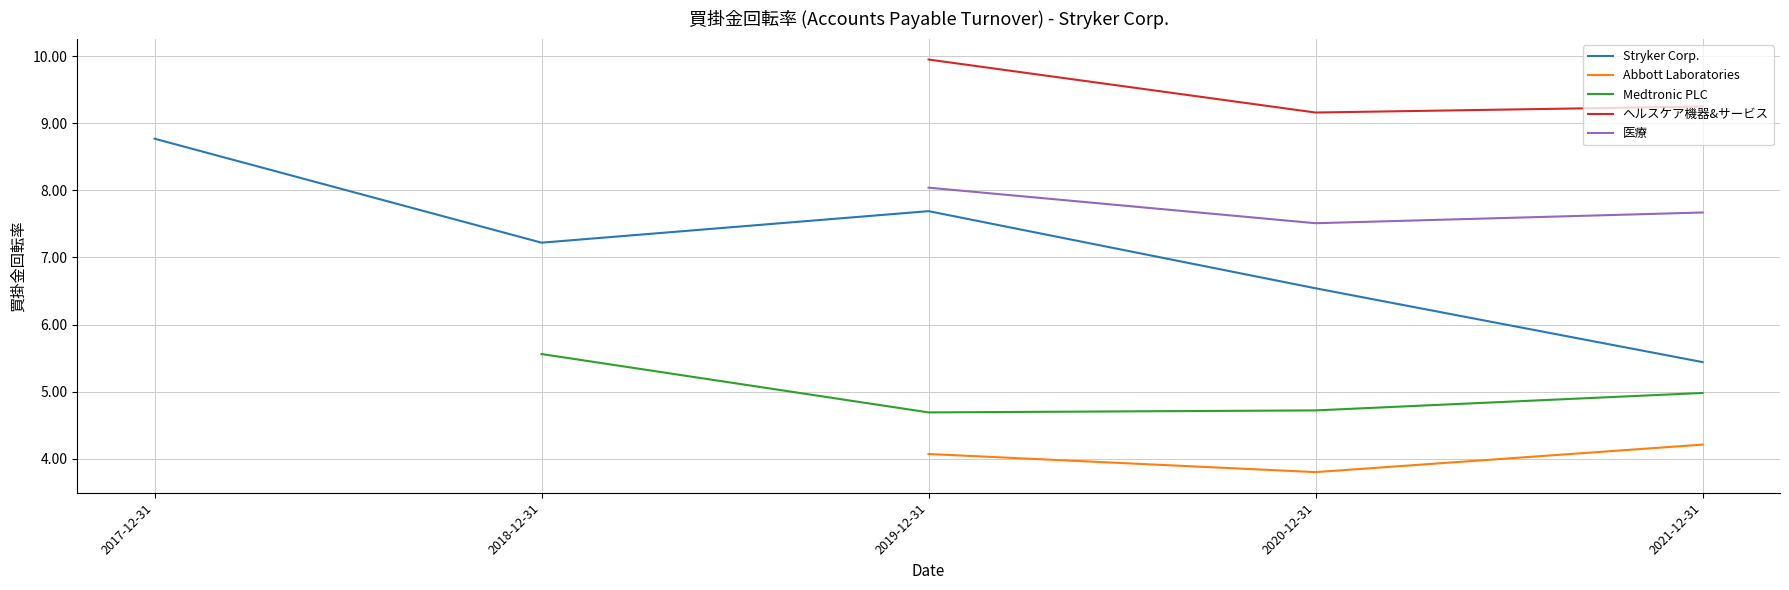

At which category does the chart reach its peak across all series?

2019-12-31